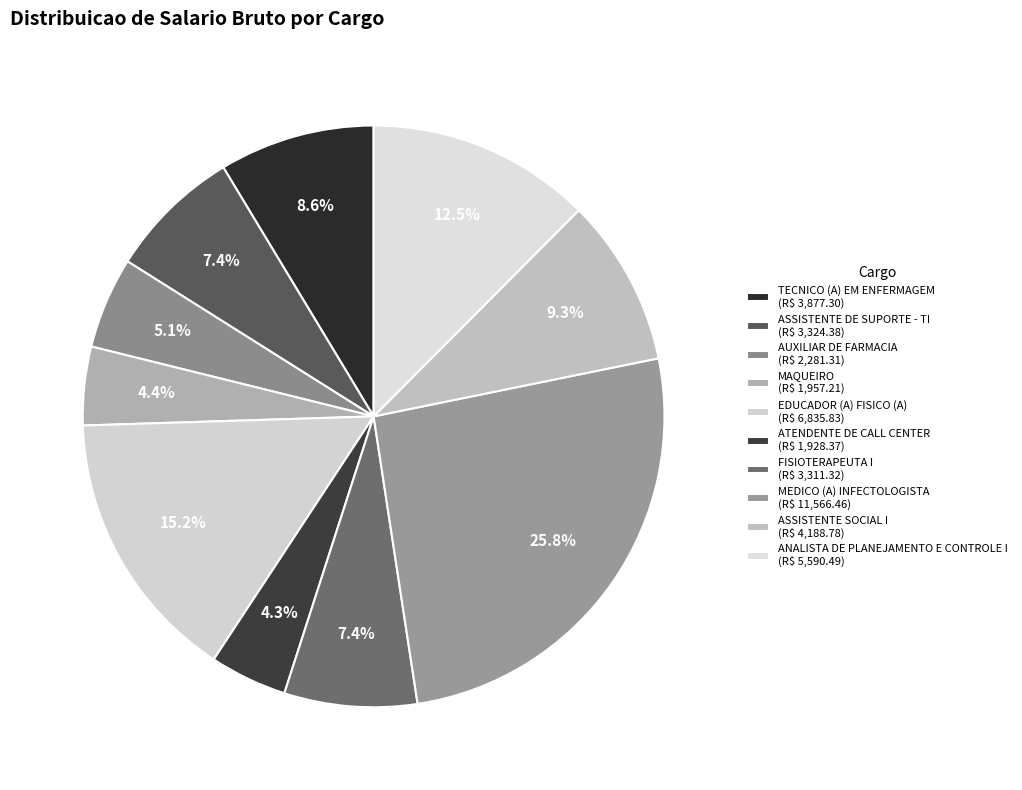

What percentage is the TECNICO (A) EM ENFERMAGEM slice, to the nearest percent?

9%